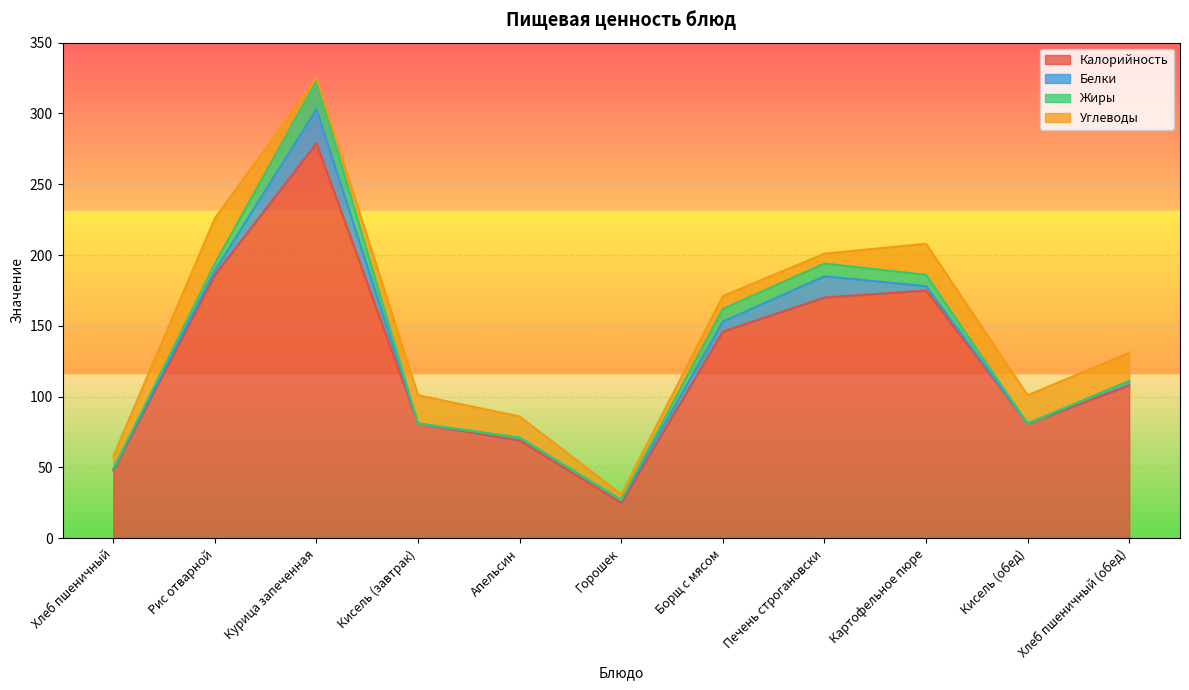

True or false: Углеводы and Калорийность cross at least once.

False